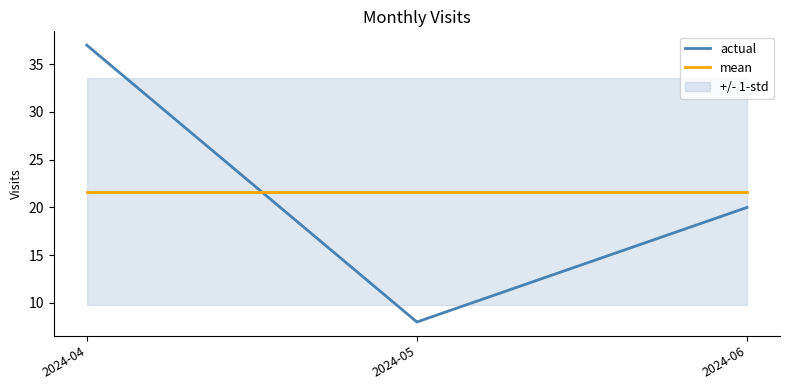

What is the average value of the actual series?

21.7